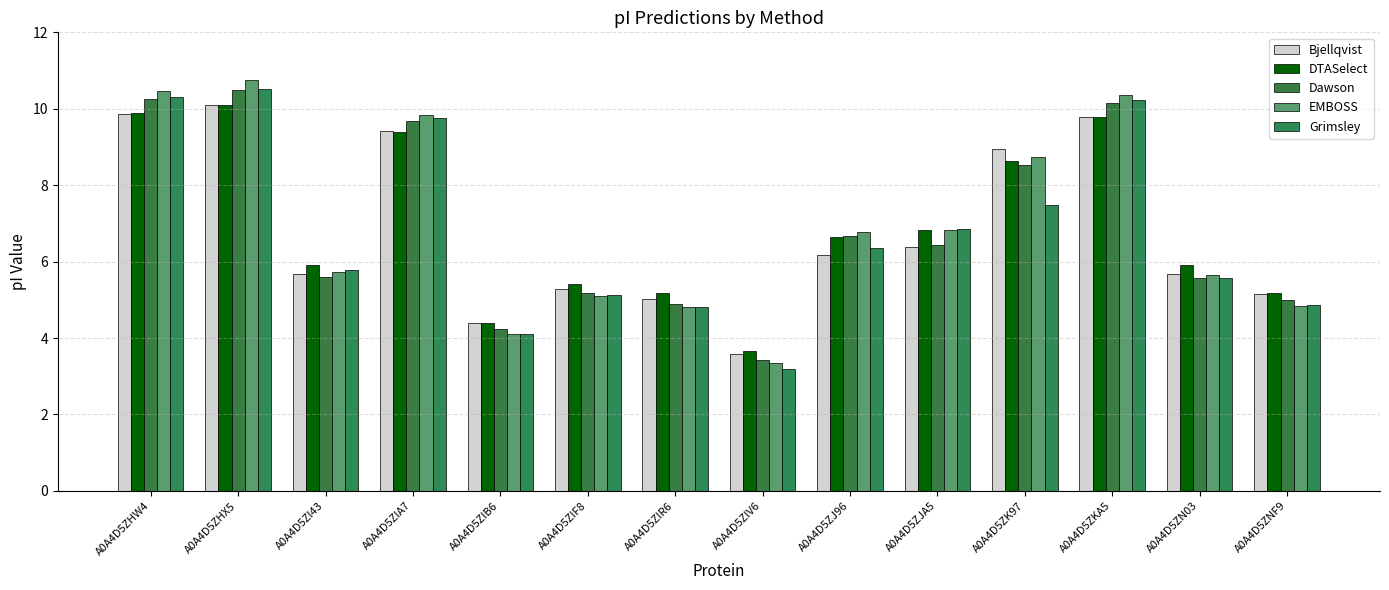

At which label does Bjellqvist first exceed 6?

A0A4D5ZHW4